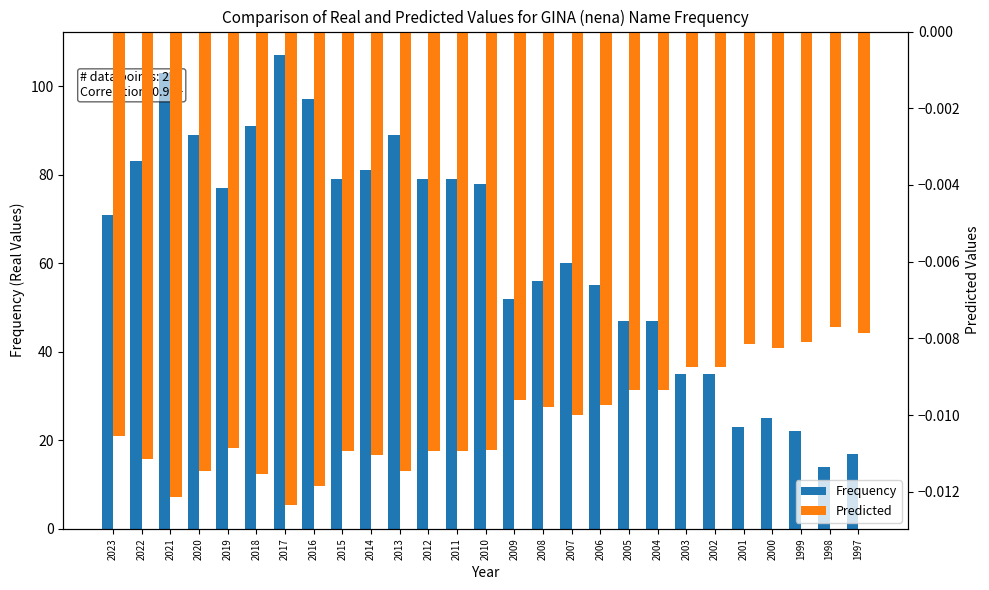

Which series has the largest total across all categories?

Frequency